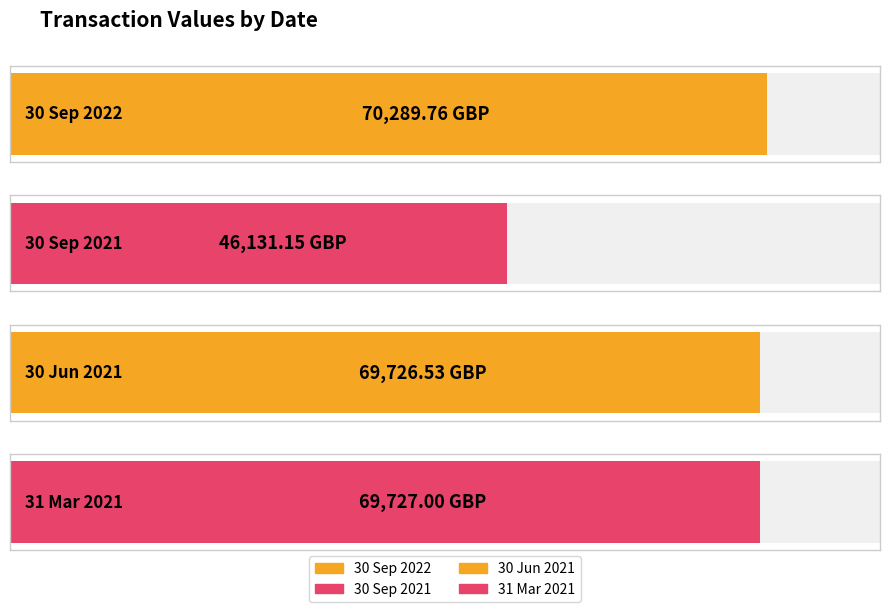

What is the value of the 2nd bar from the left?

46131.2